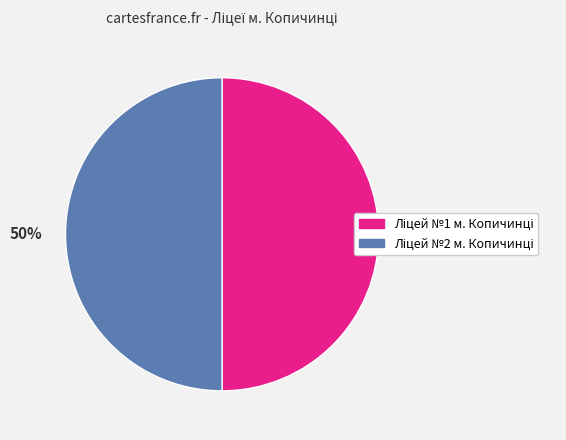

To the nearest percent, what is the average slice percentage?

50%